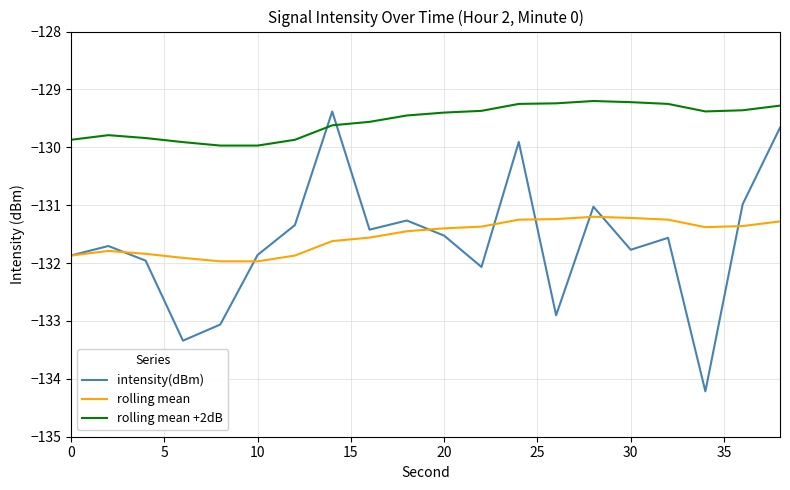

True or false: rolling mean has more than 1 points higher than both neighbors.

True